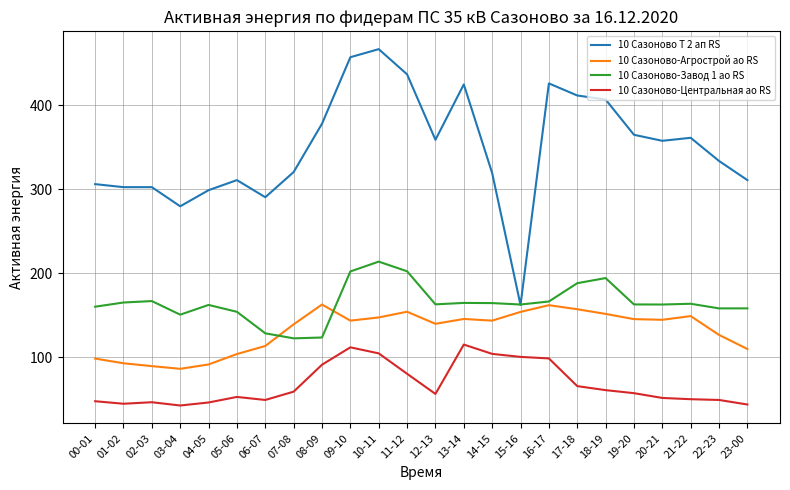

What is the lowest value of the 10 Сазоново-Агрострой ао RS series?

86.0